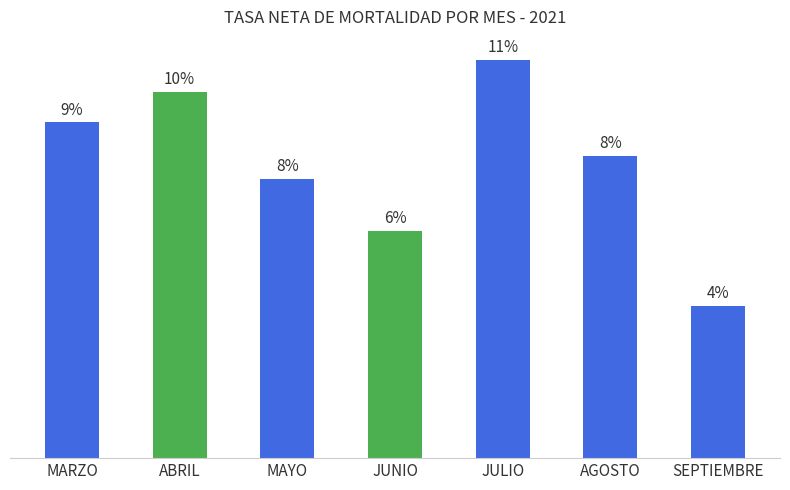

Which category has the lowest value across all series?

SEPTIEMBRE